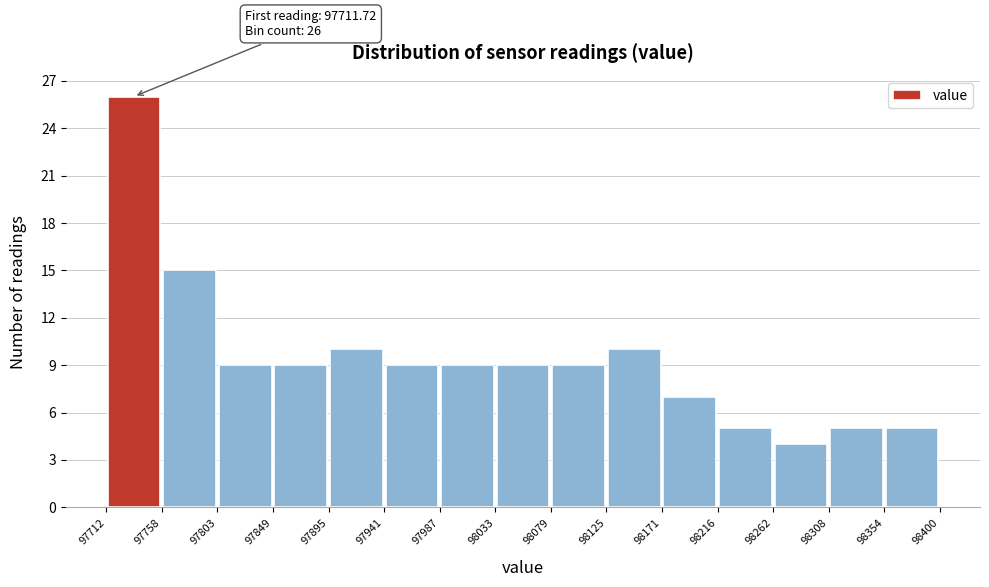

Over which range of the x-axis is the bar tallest?

97712 to 97758